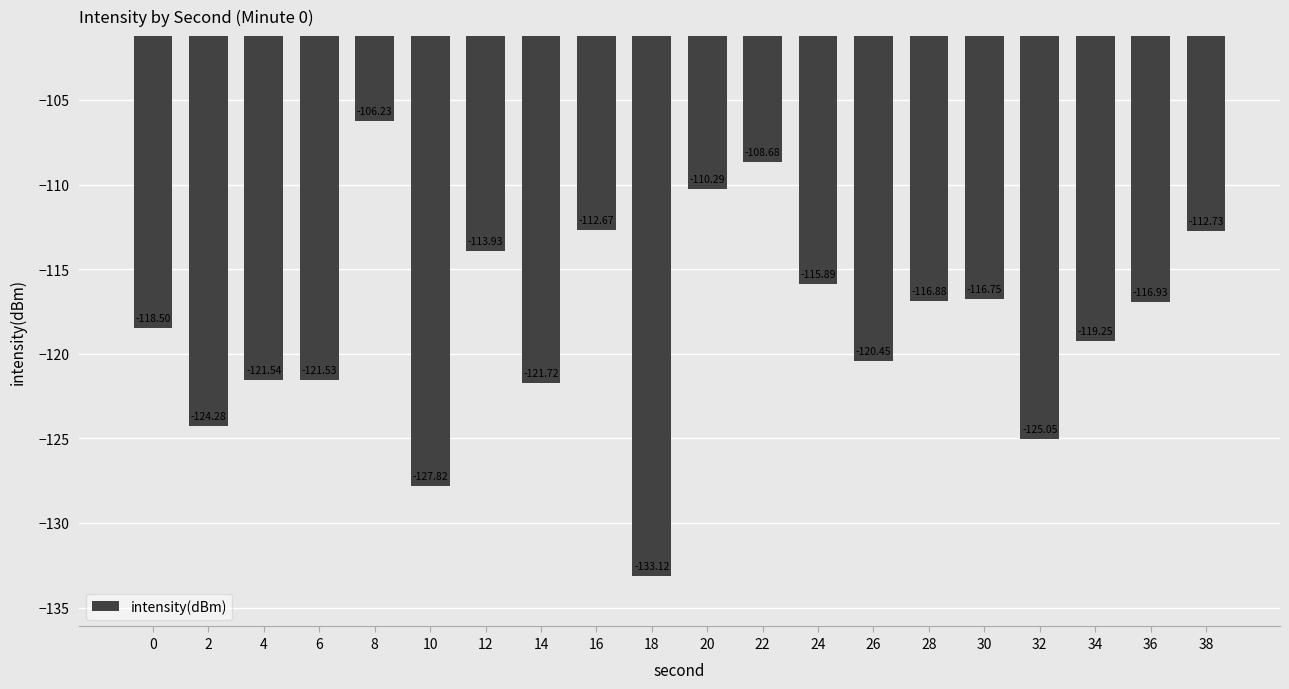

What is the sum of all values?

-2364.2